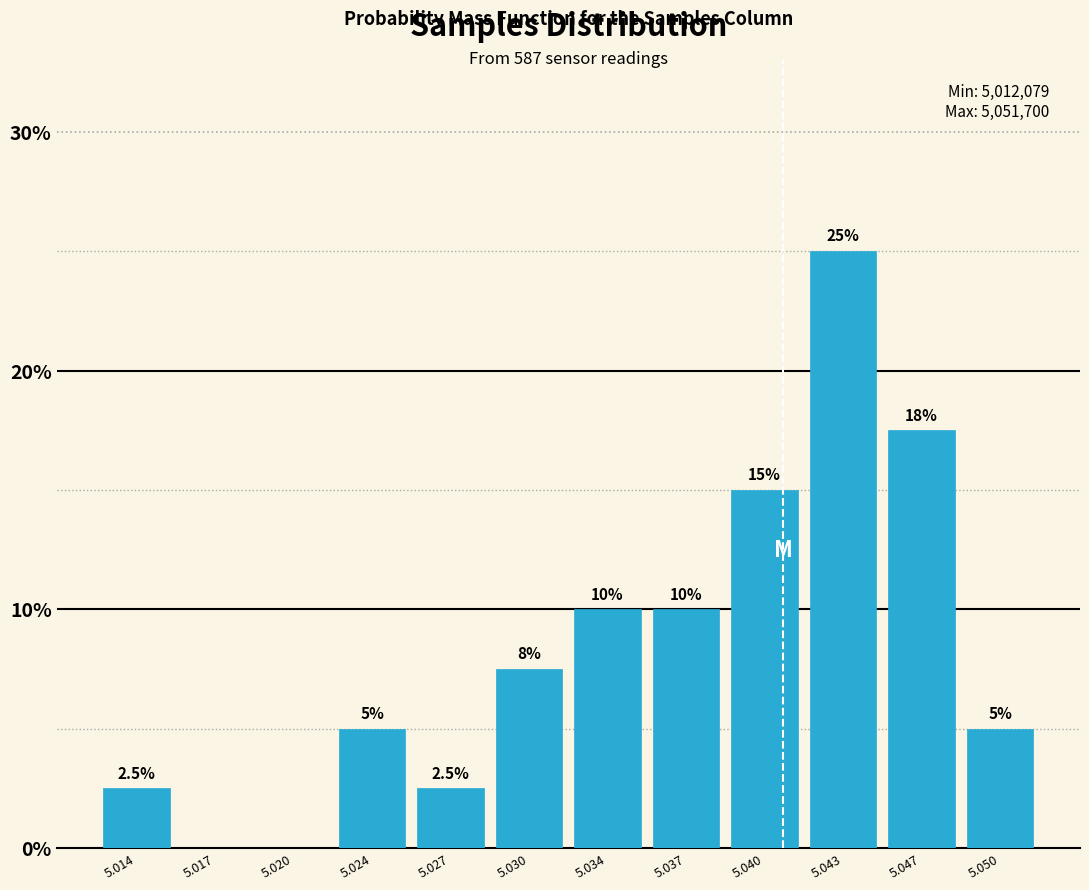

Reading left to right, what are all the values shown in this chart?

5.014=2.5	5.017=0.0	5.020=0.0	5.024=5.0	5.027=2.5	5.030=7.5	5.034=10.0	5.037=10.0	5.040=15.0	5.043=25.0	5.047=17.5	5.050=5.0